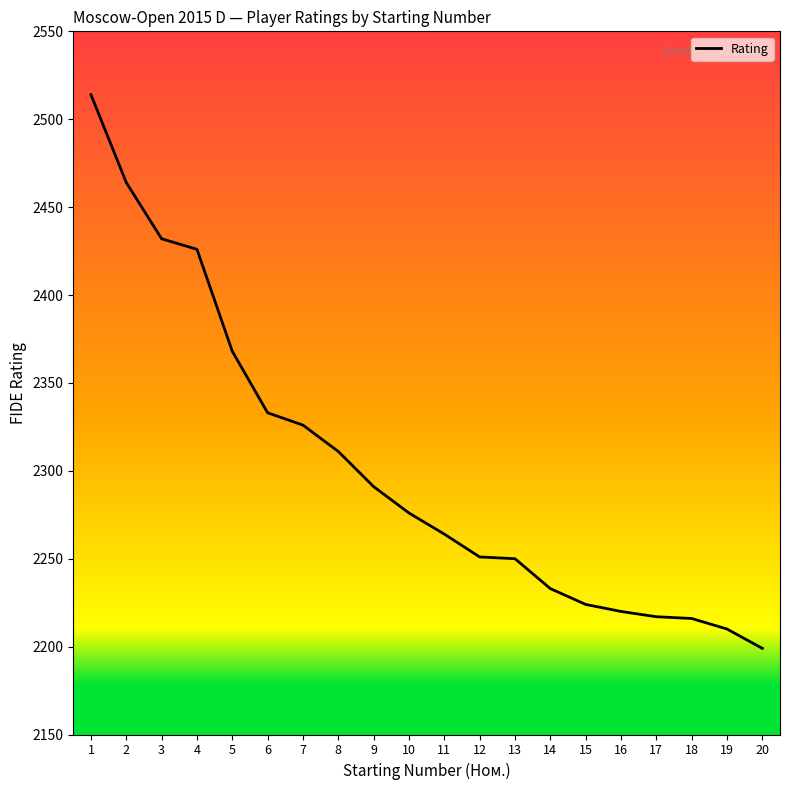

What is the smallest value displayed?

2199